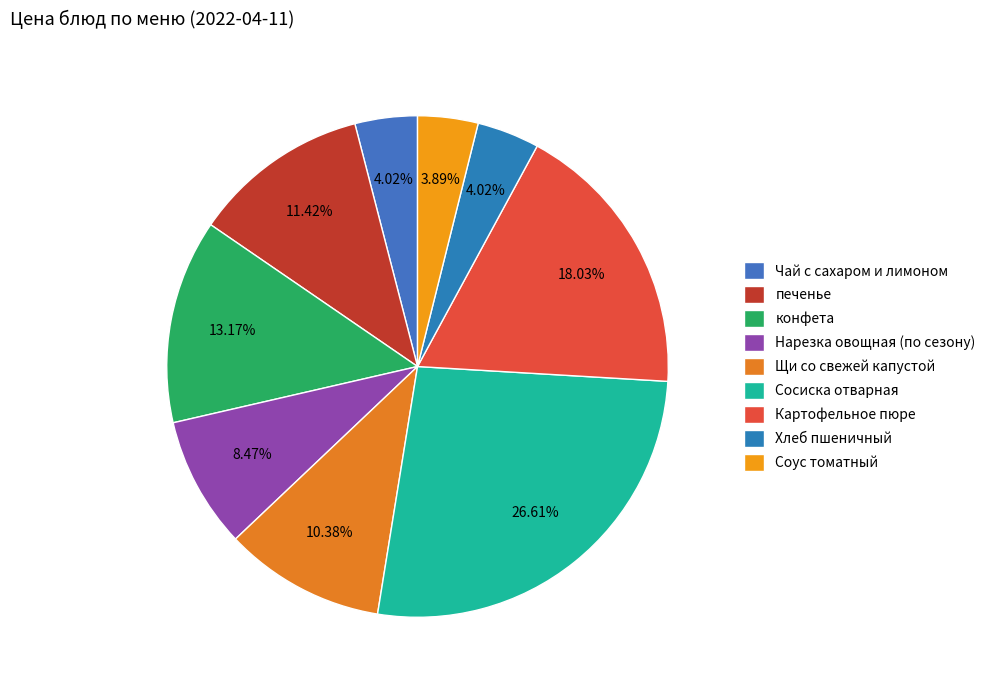

Is there a majority slice in this chart?

No